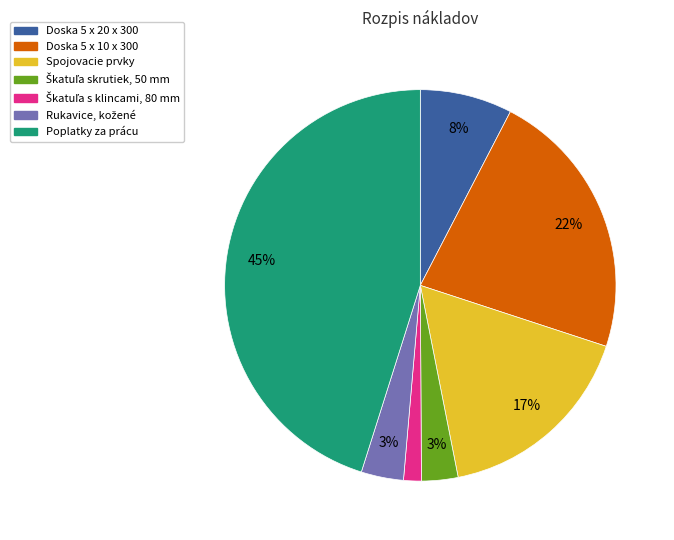

To the nearest percent, what is the average slice percentage?

14%